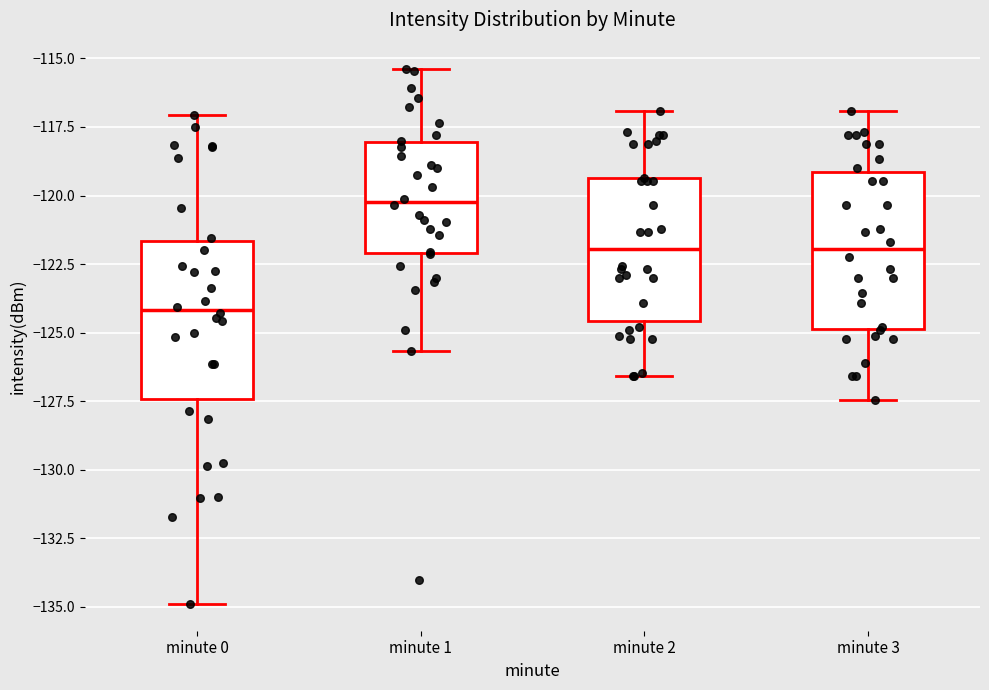

Which box has the highest median line?

minute 1